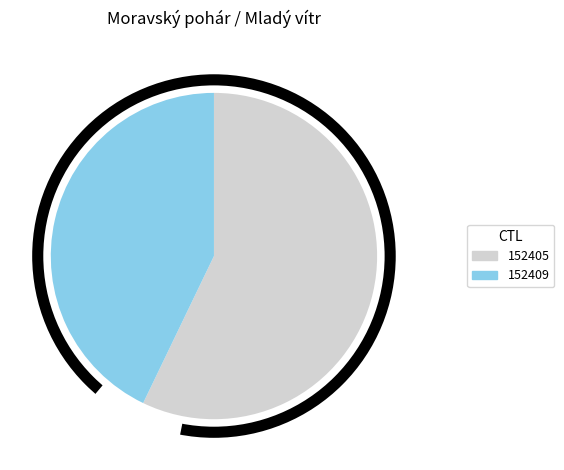

What is the ratio of the value at 152405 to the value at 152409?

1.3